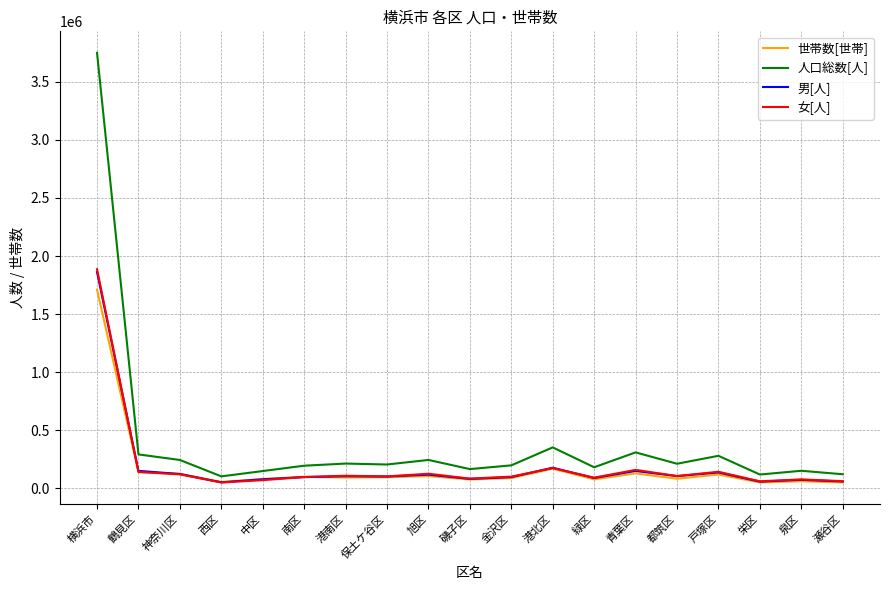

Is the value of 世帯数[世帯] at 南区 greater than the value of 男[人] at 戸塚区?

No